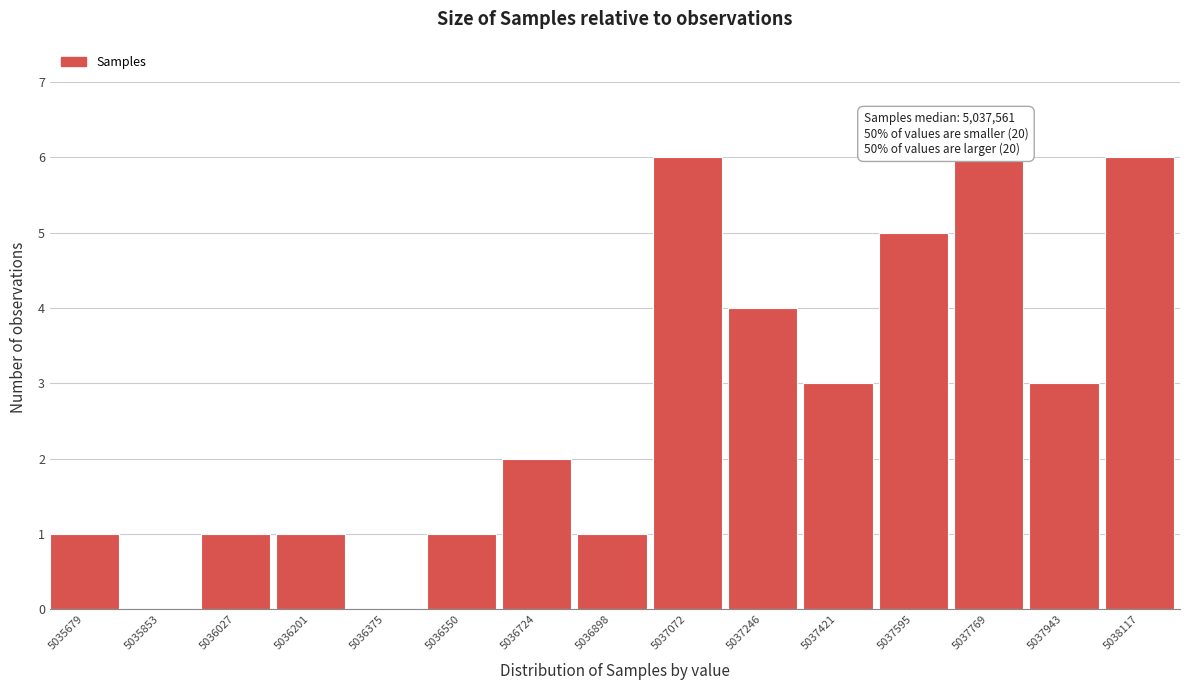

Reading right to left, extract all data points from this chart.

5038117=6	5037943=3	5037769=6	5037595=5	5037421=3	5037246=4	5037072=6	5036898=1	5036724=2	5036550=1	5036375=0	5036201=1	5036027=1	5035853=0	5035679=1